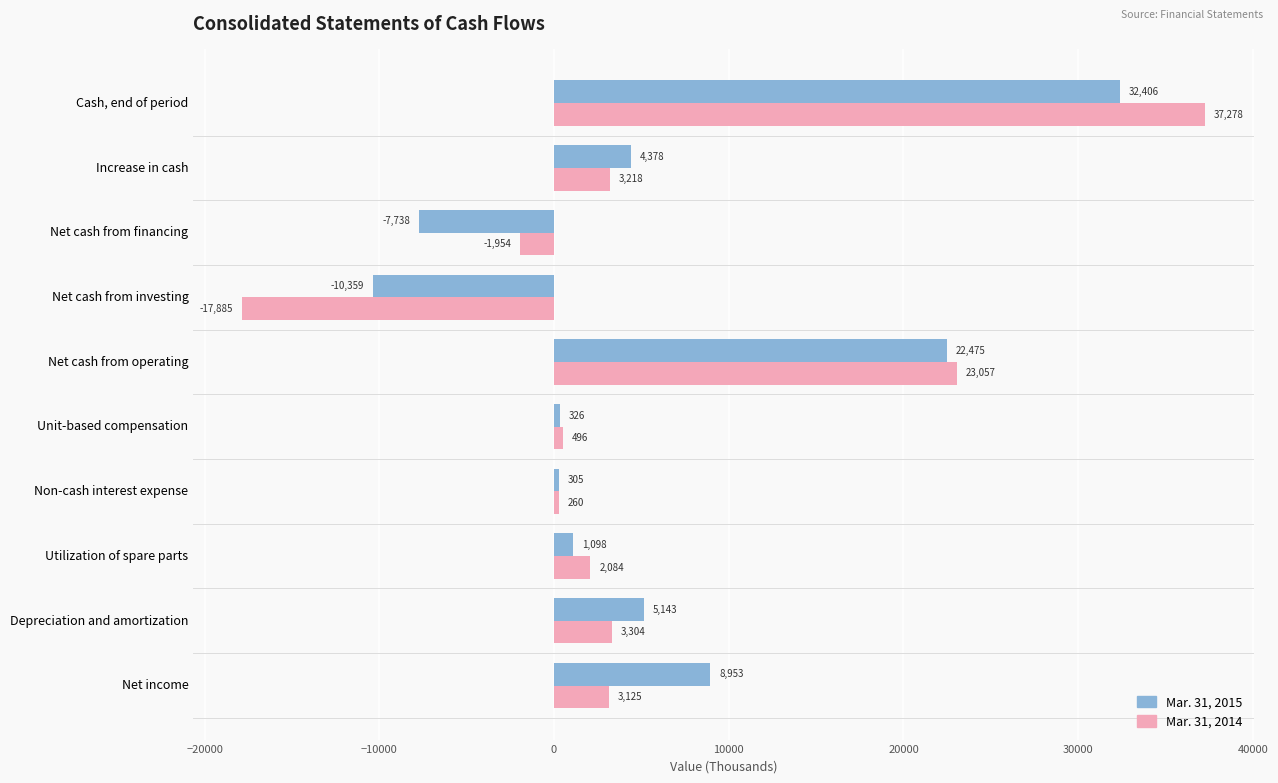

Which series has the widest spread of values?

Mar. 31, 2014